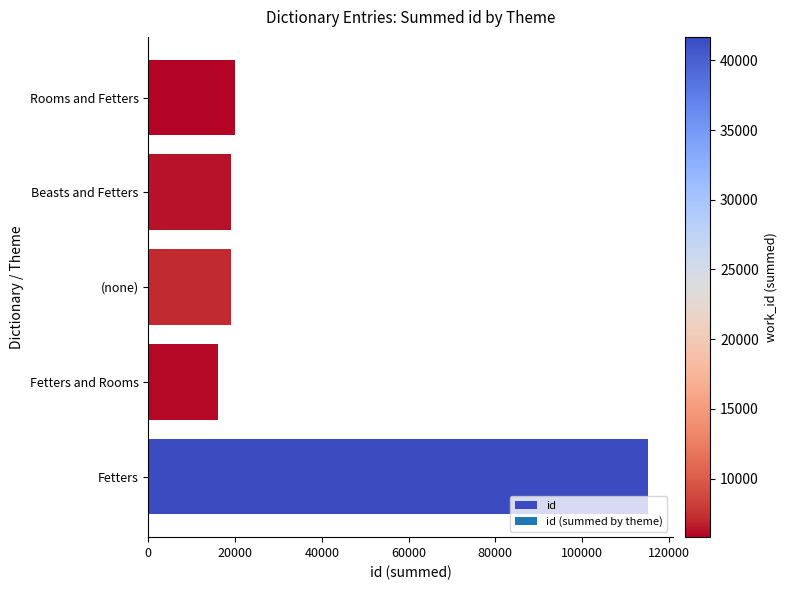

What is the difference between the maximum and minimum values?

99067